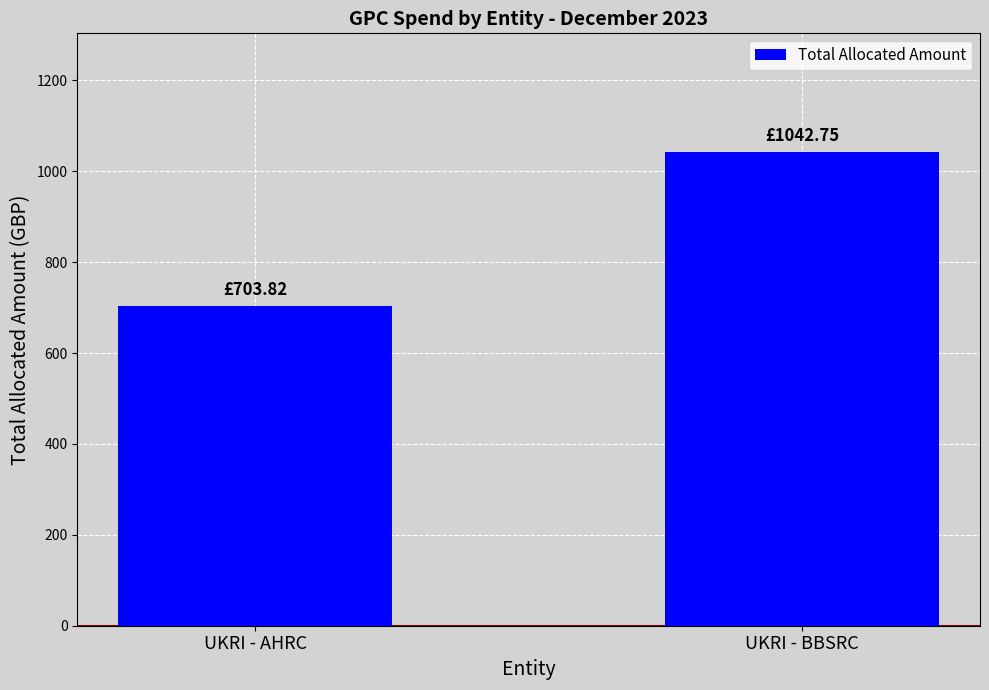

List the labels in order of value, smallest first.

UKRI - AHRC, UKRI - BBSRC